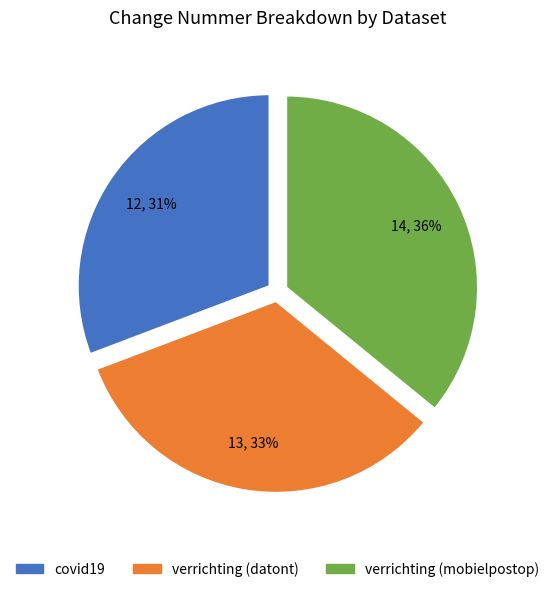

How many segments does this pie chart have?

3